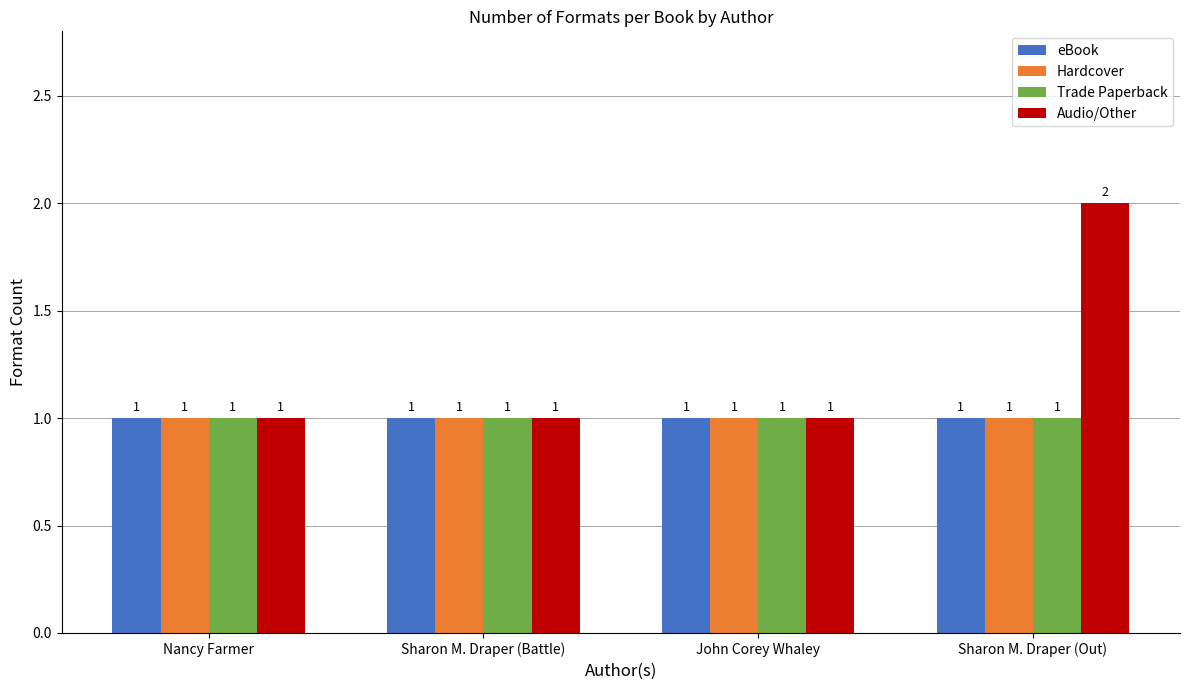

The Audio/Other series shows 1 at Sharon M. Draper (Battle). True or false?

True